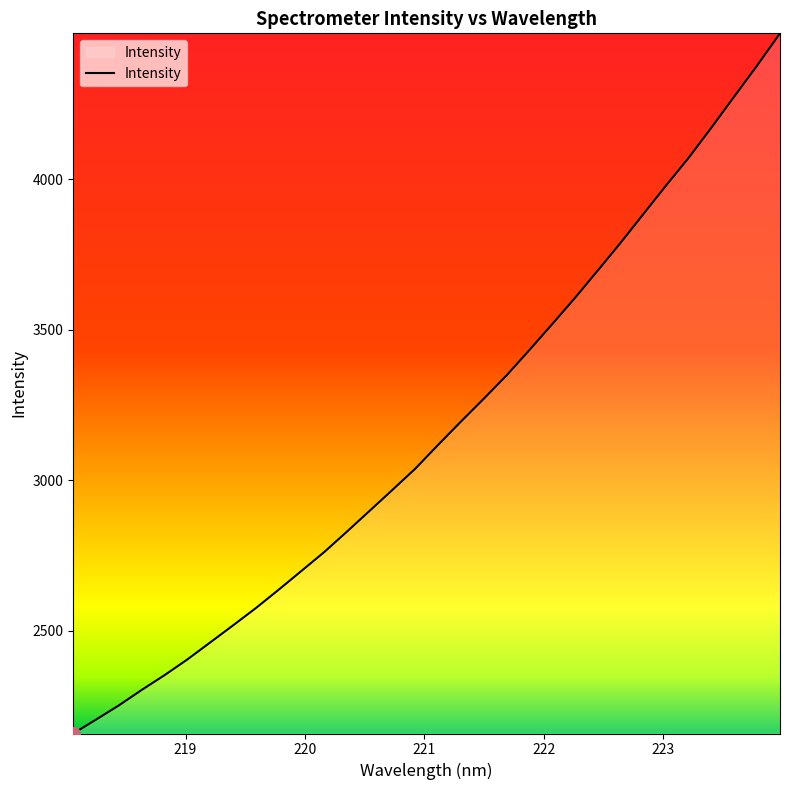

What is the difference between the maximum and minimum values?

2327.2